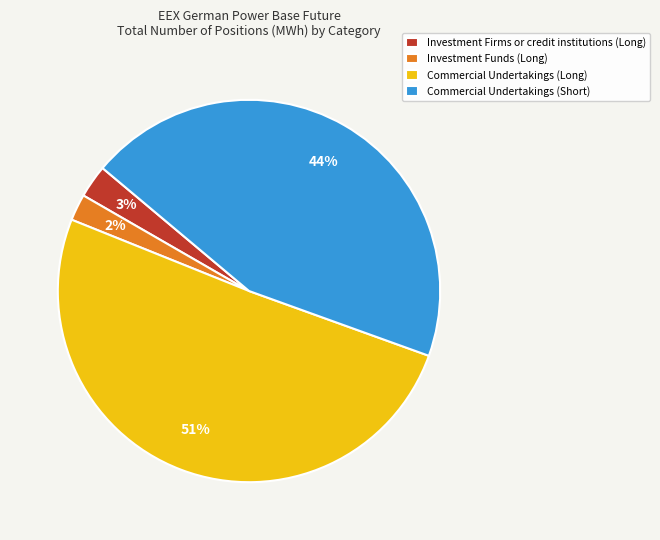

What percentage is the Commercial Undertakings (Short) slice, to the nearest percent?

44%